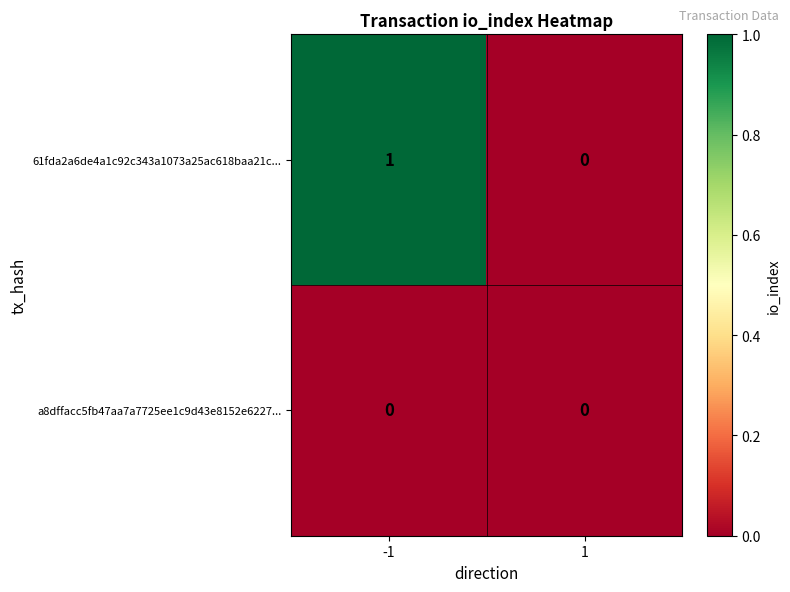

Is the value of a8dffacc5fb47aa7a7725ee1c9d43e8152e6227... at 1 greater than the value of 61fda2a6de4a1c92c343a1073a25ac618baa21c... at -1?

No